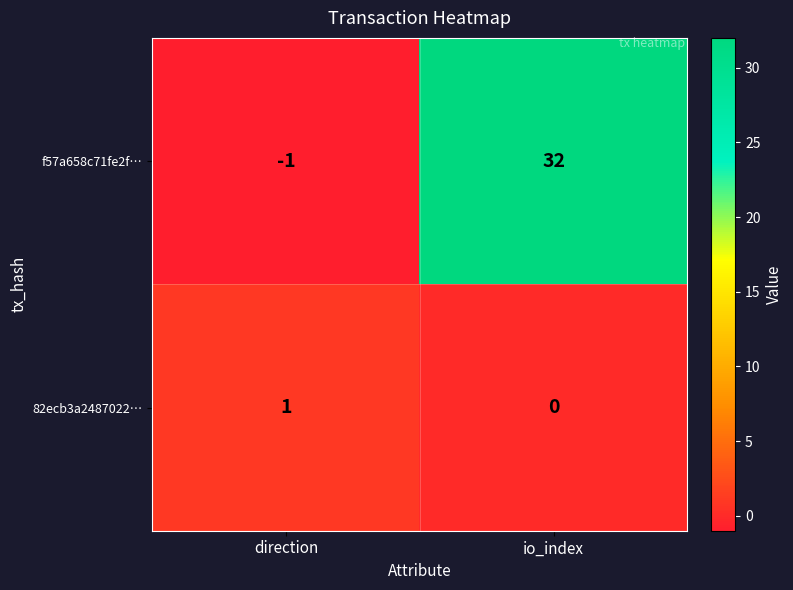

List the labels in order of f57a658c71fe2f… value, smallest first.

direction, io_index